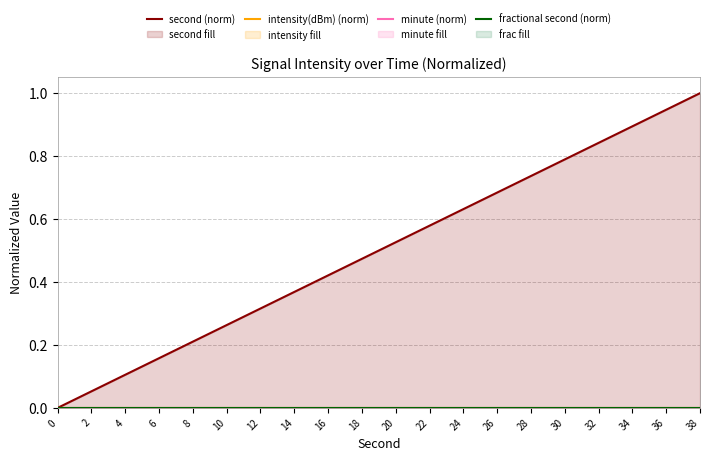

The value of intensity(dBm) (norm) at 12 is 0.0. True or false?

True